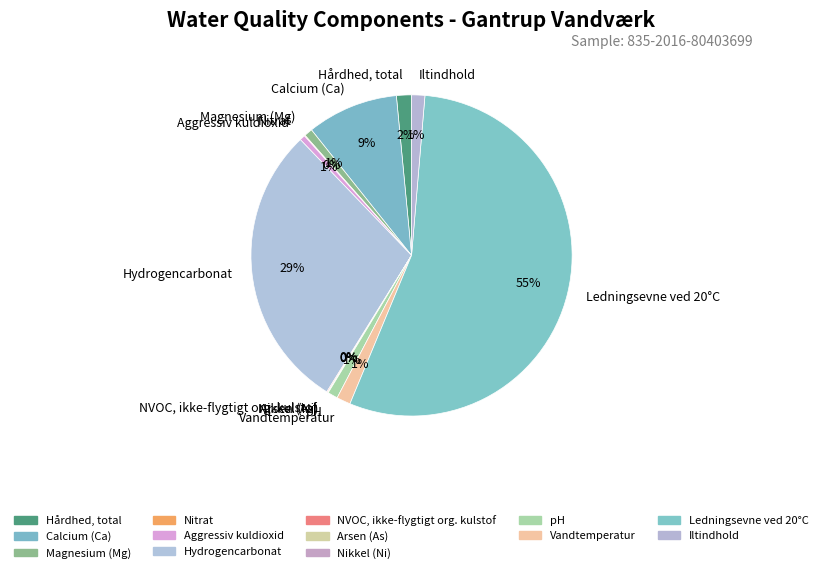

Which slice represents more than half of the pie?

Ledningsevne ved 20°C